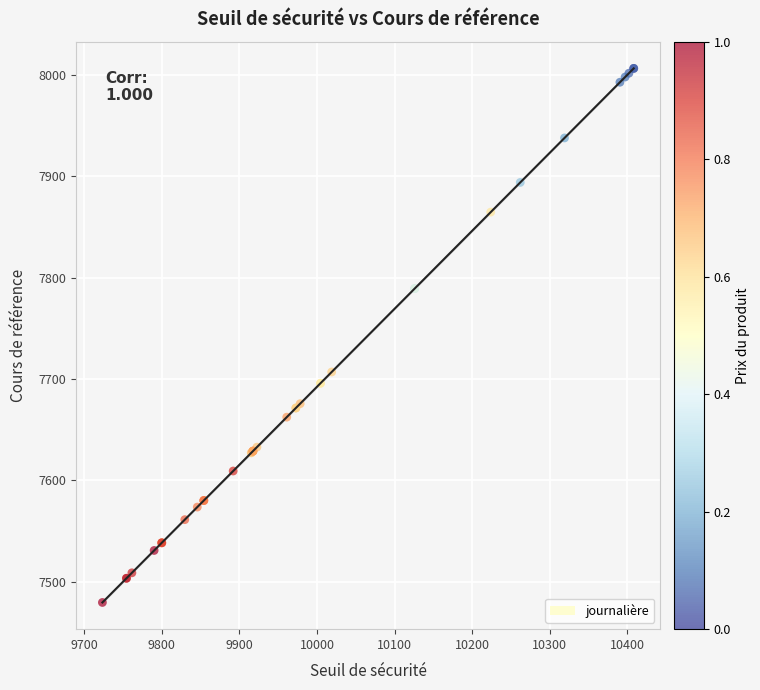

What Y value in the scatter plot is closest to 7742?

7706.9